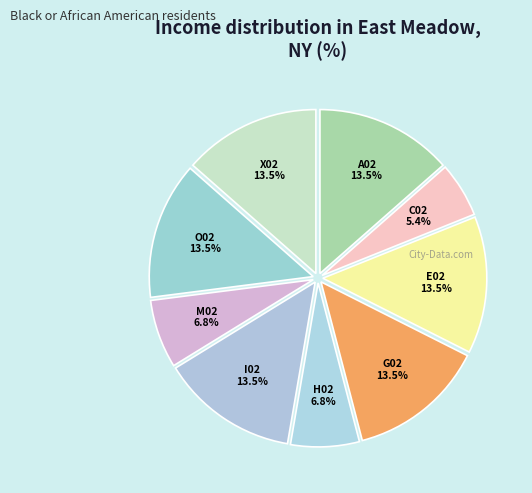

Do H02 and I02 together represent more than half of the pie?

No